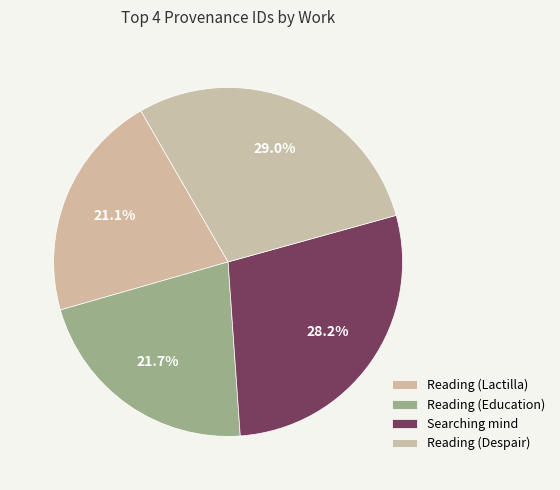

How many slices are in this pie chart?

4